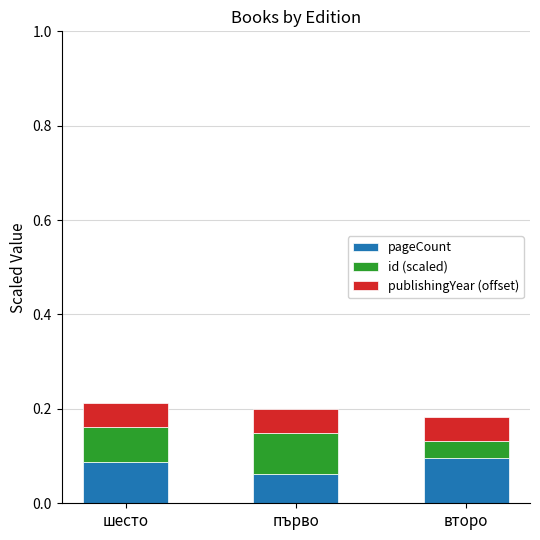

The value of pageCount at първо is 0.1. True or false?

True